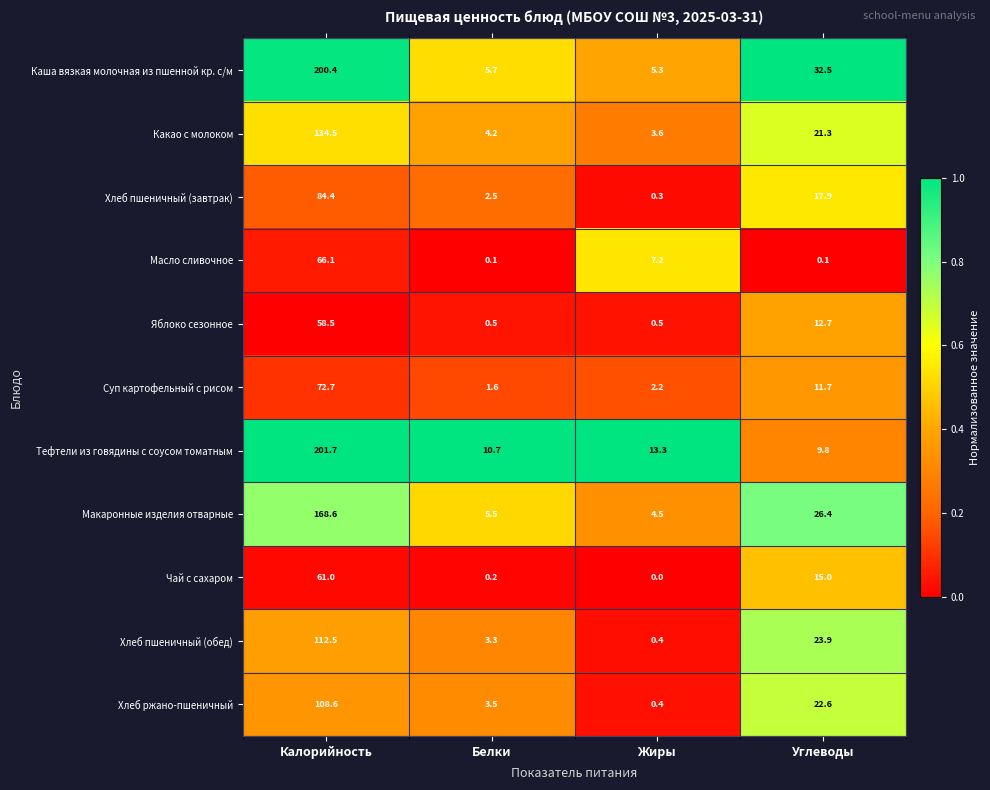

At which category is the sum across all series the highest?

Калорийность